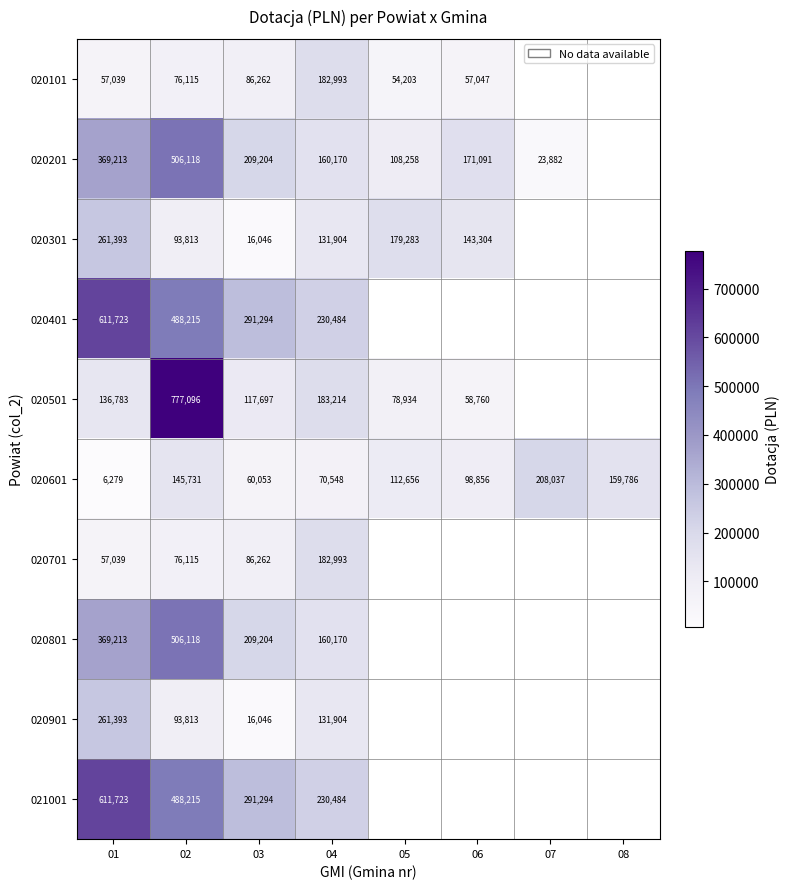

The value of 020601 at 07 is 357147. True or false?

False